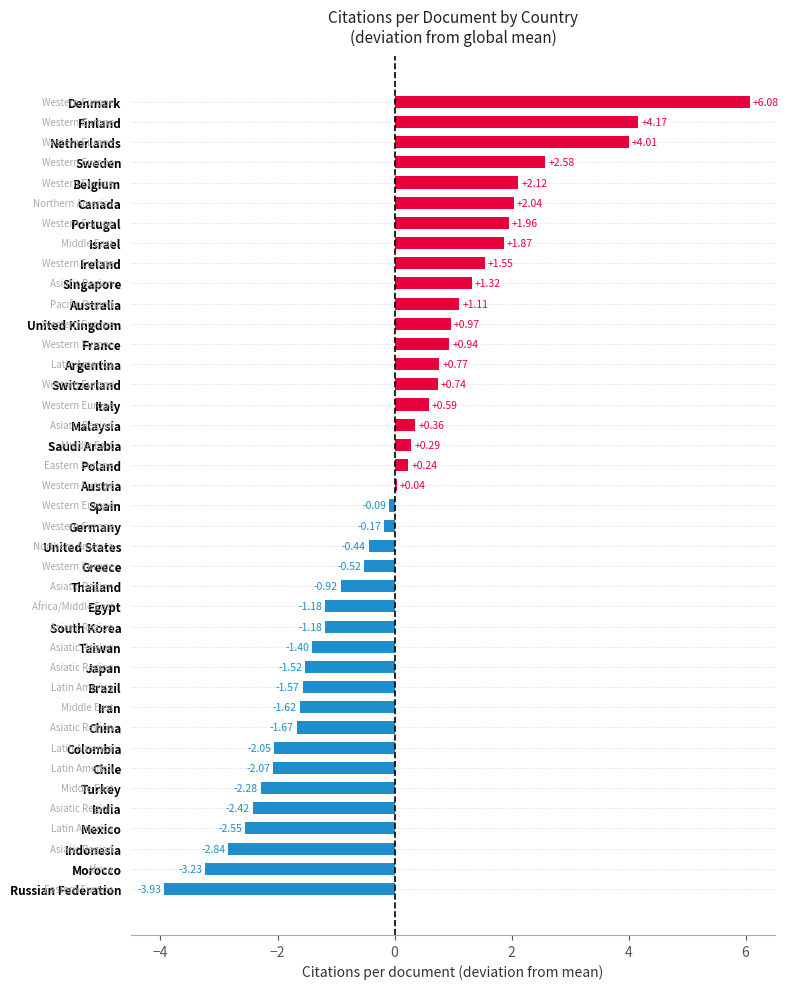

At which category does the chart reach its minimum across all series?

Russian Federation